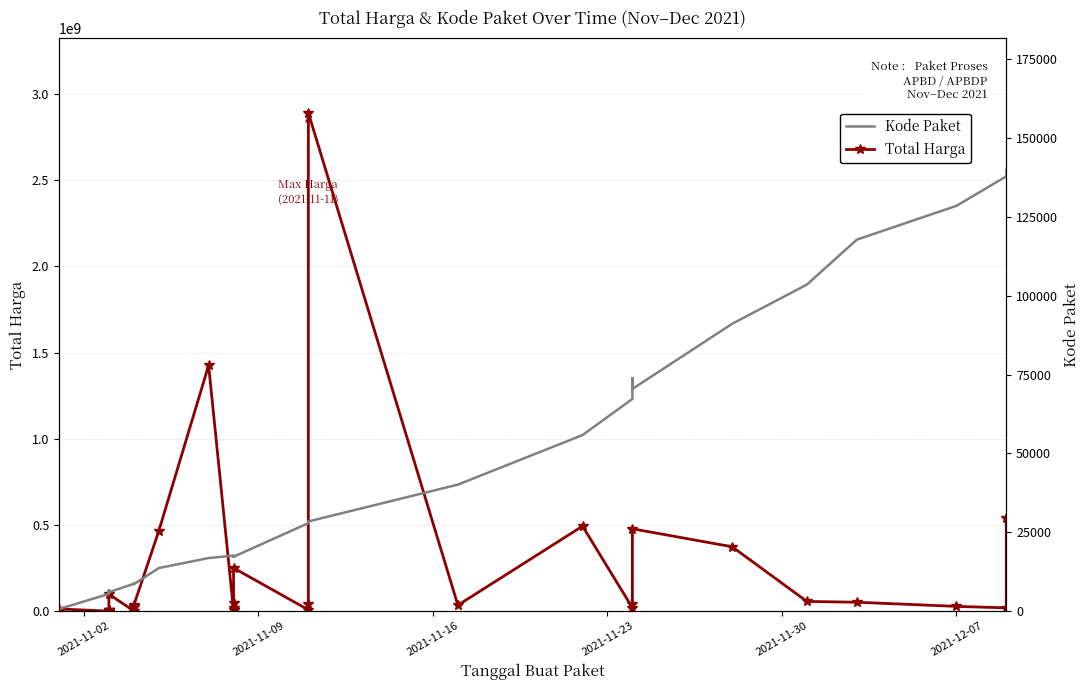

The value of Total Harga at 31 is 77782641. True or false?

False